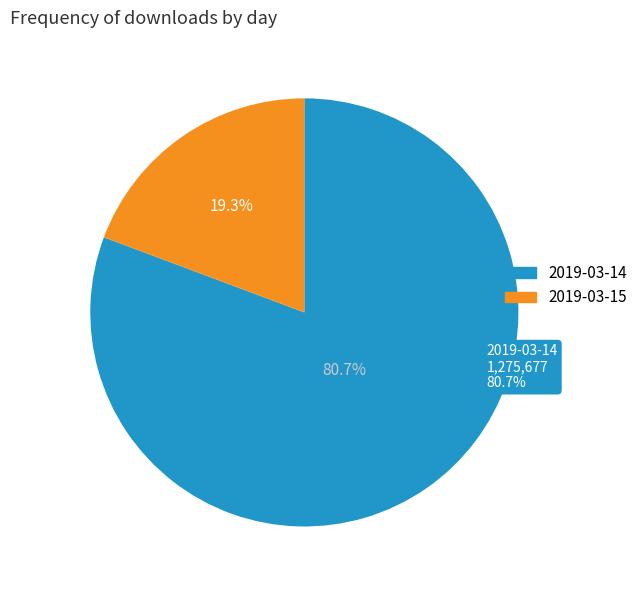

To the nearest percent, what portion does 2019-03-14 represent?

81%